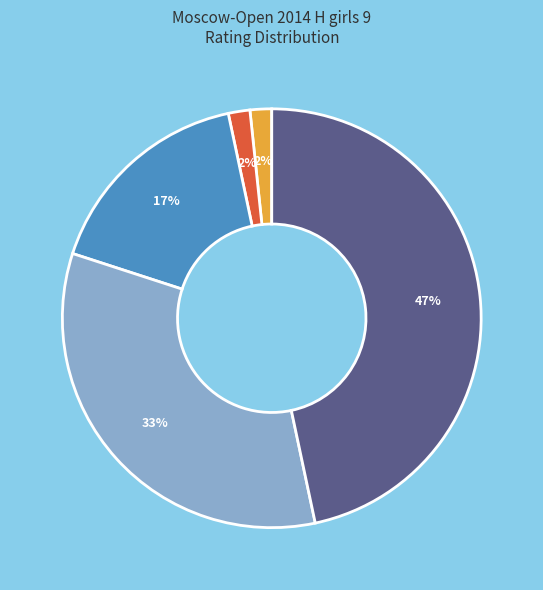

Does any single category account for the majority?

No